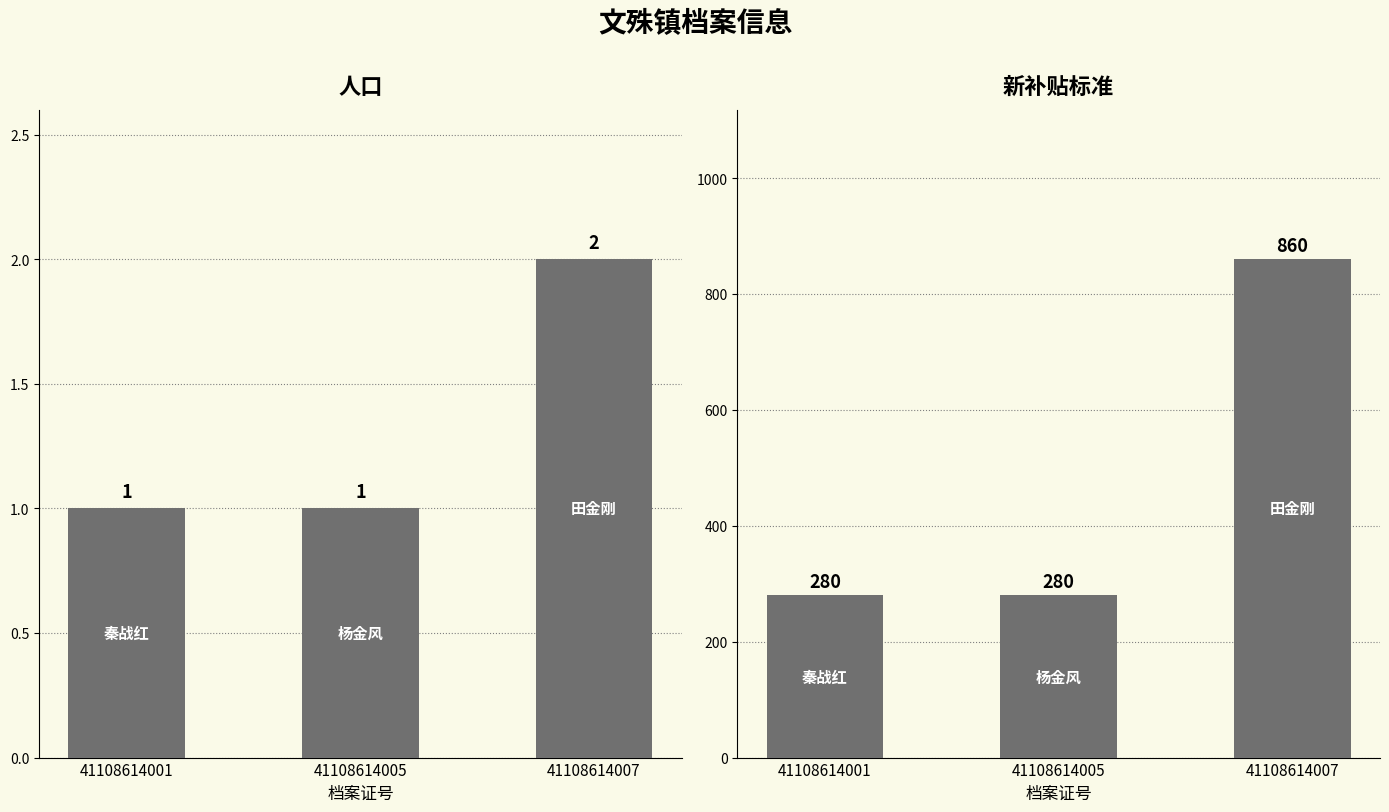

Reading left to right, extract all data points from this chart.

人口: 1	1	2
新补贴标准: 280	280	860